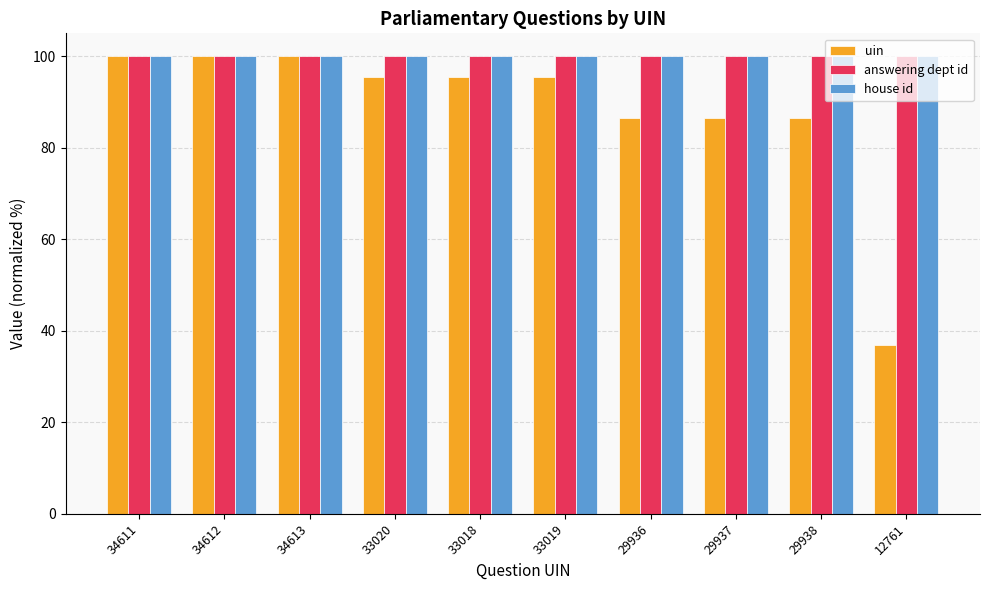

The uin series shows 95.4 at 33020. True or false?

True